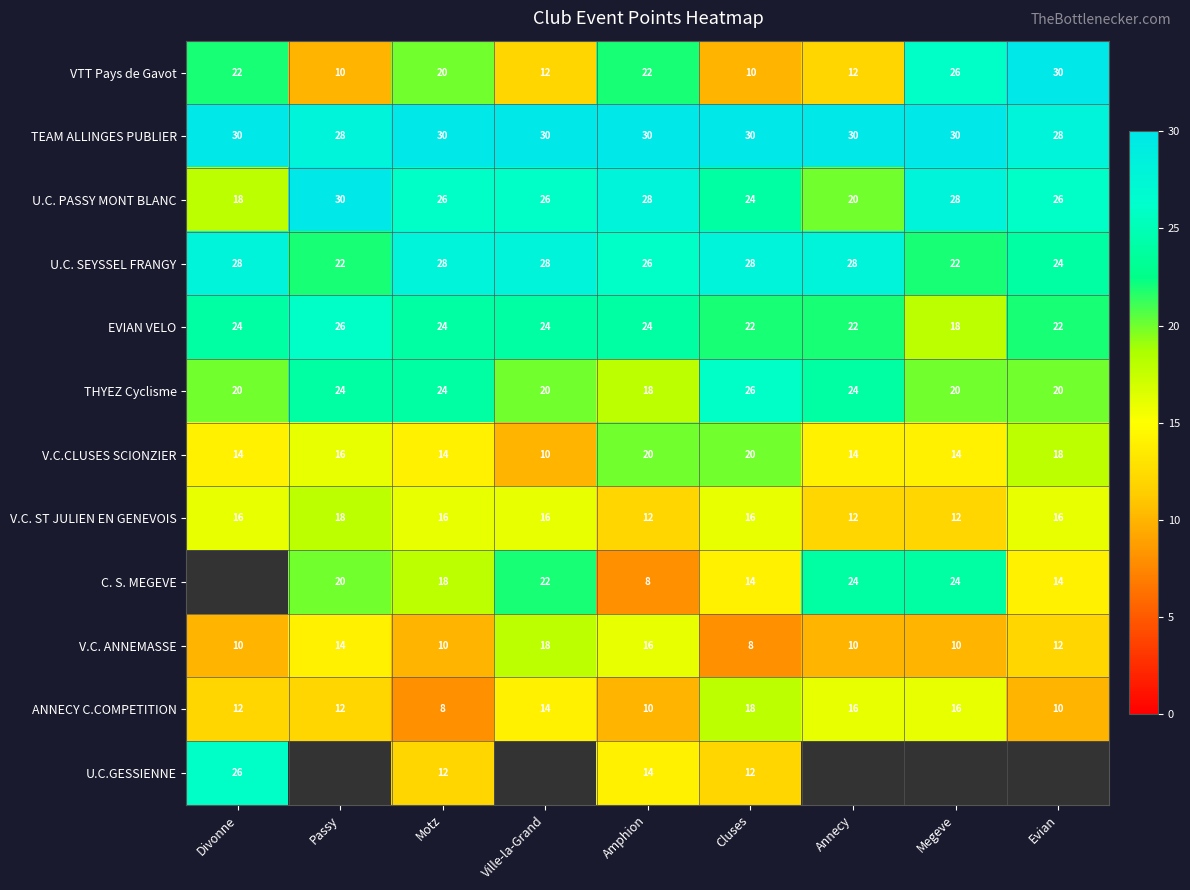

The U.C. SEYSSEL FRANGY series shows 16 at Divonne. True or false?

False